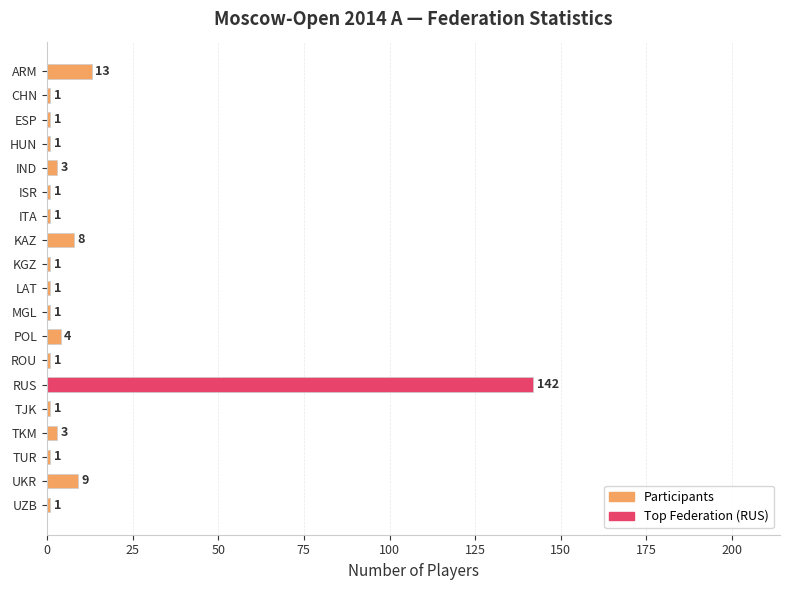

Reading bottom to top, transcribe all the data shown in this chart.

UZB=1	UKR=9	TUR=1	TKM=3	TJK=1	RUS=142	ROU=1	POL=4	MGL=1	LAT=1	KGZ=1	KAZ=8	ITA=1	ISR=1	IND=3	HUN=1	ESP=1	CHN=1	ARM=13